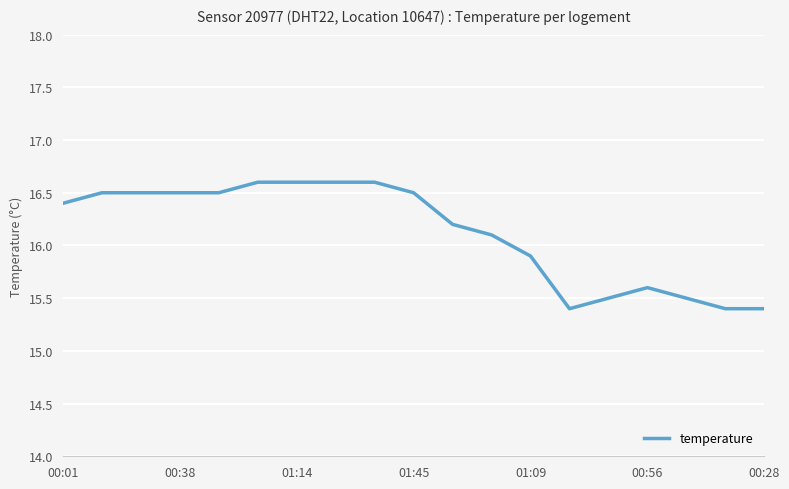

Count the number of values greater than 16.

12